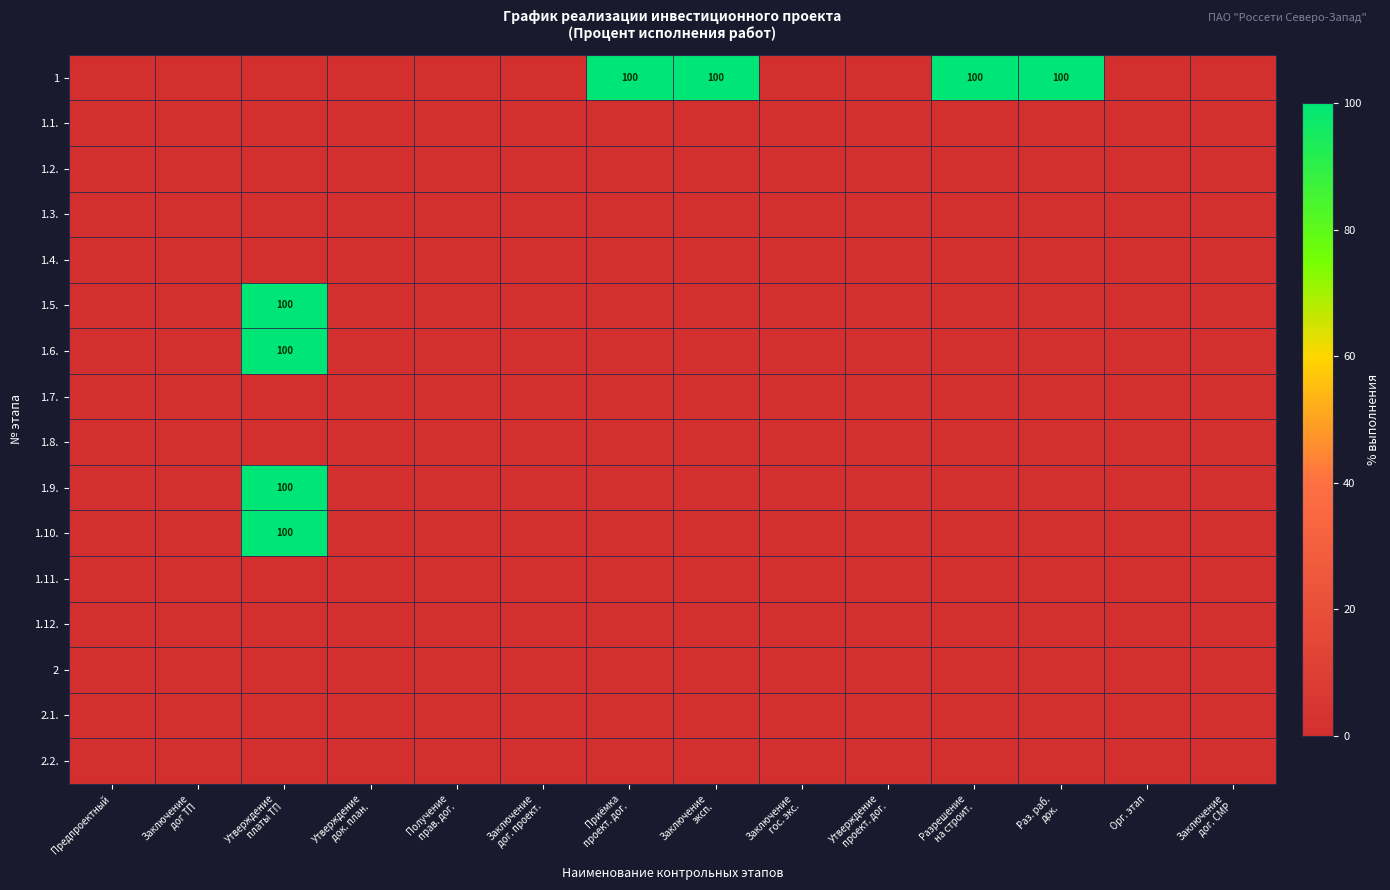

Rank the series at Предпроектный from highest to lowest value.

1, 1.1., 1.2., 1.3., 1.4., 1.5., 1.6., 1.7., 1.8., 1.9., 1.10., 1.11., 1.12., 2, 2.1., 2.2.